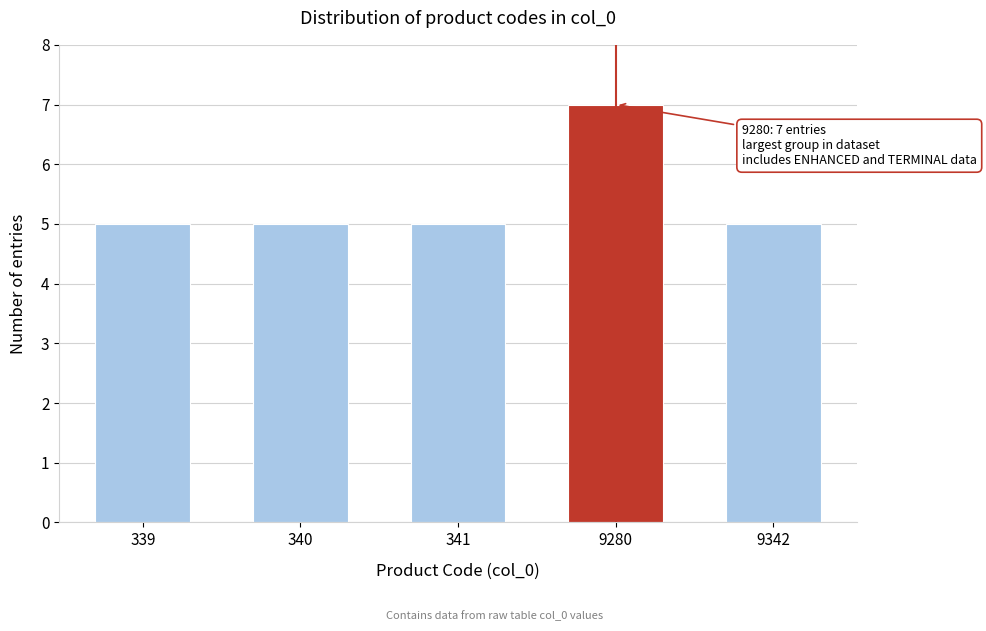

Reading left to right, list all the values displayed in this chart.

339=5	340=5	341=5	9280=7	9342=5